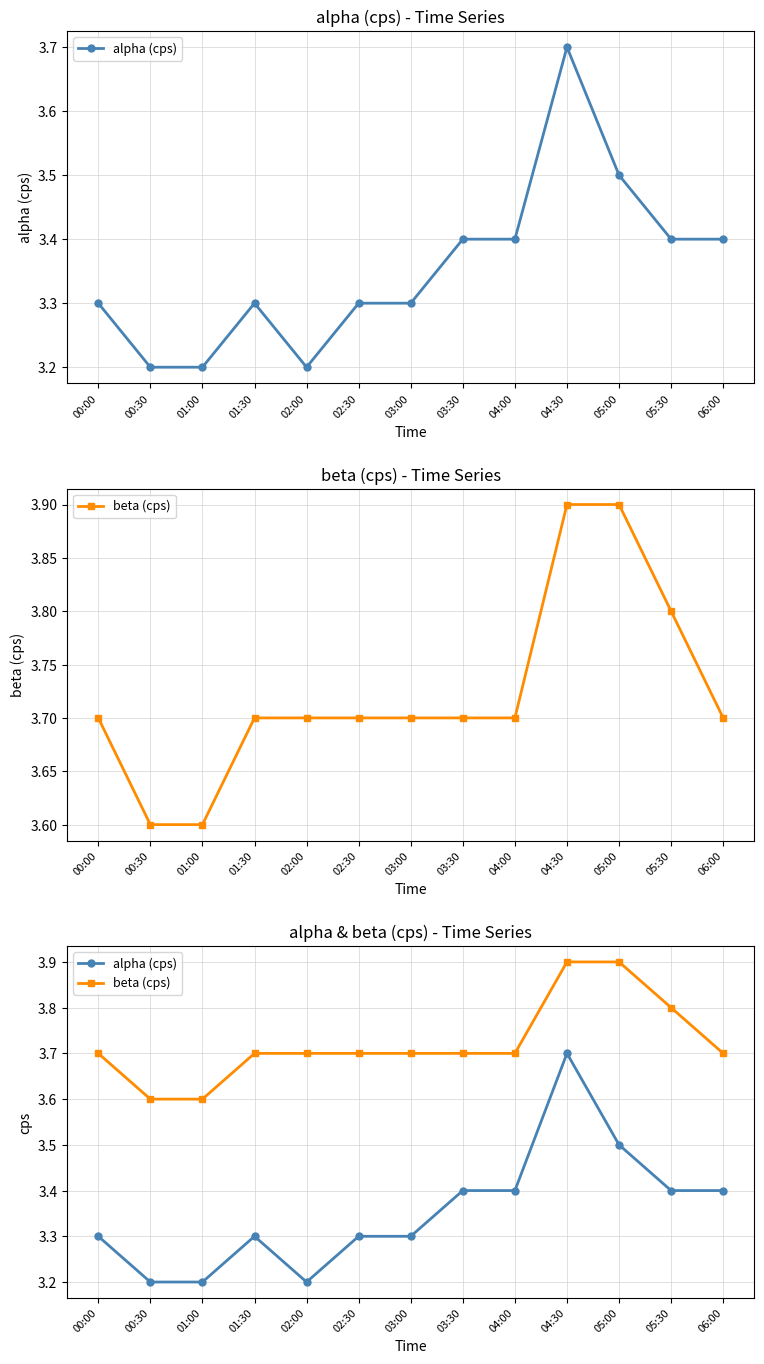

What position from the right is 00:00?

13